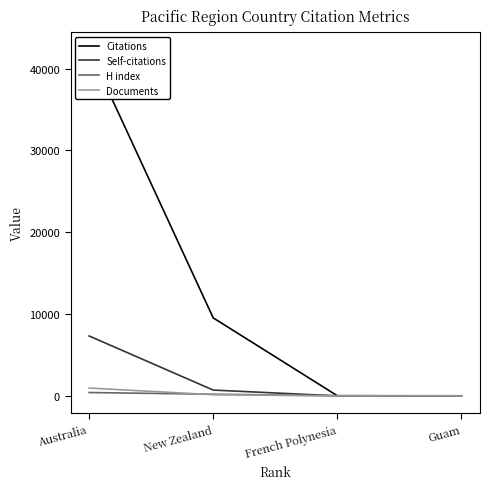

How many data points in Citations are above 9536?

1